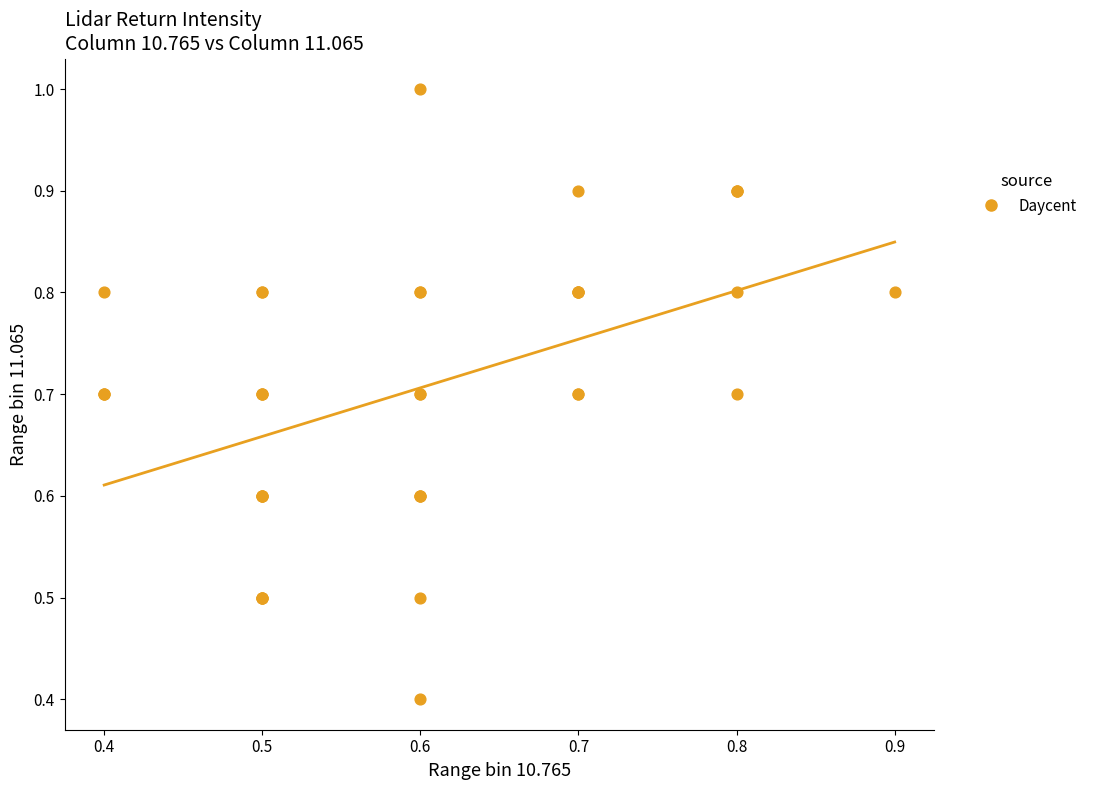

What Y value in the scatter plot is closest to 0?

0.4